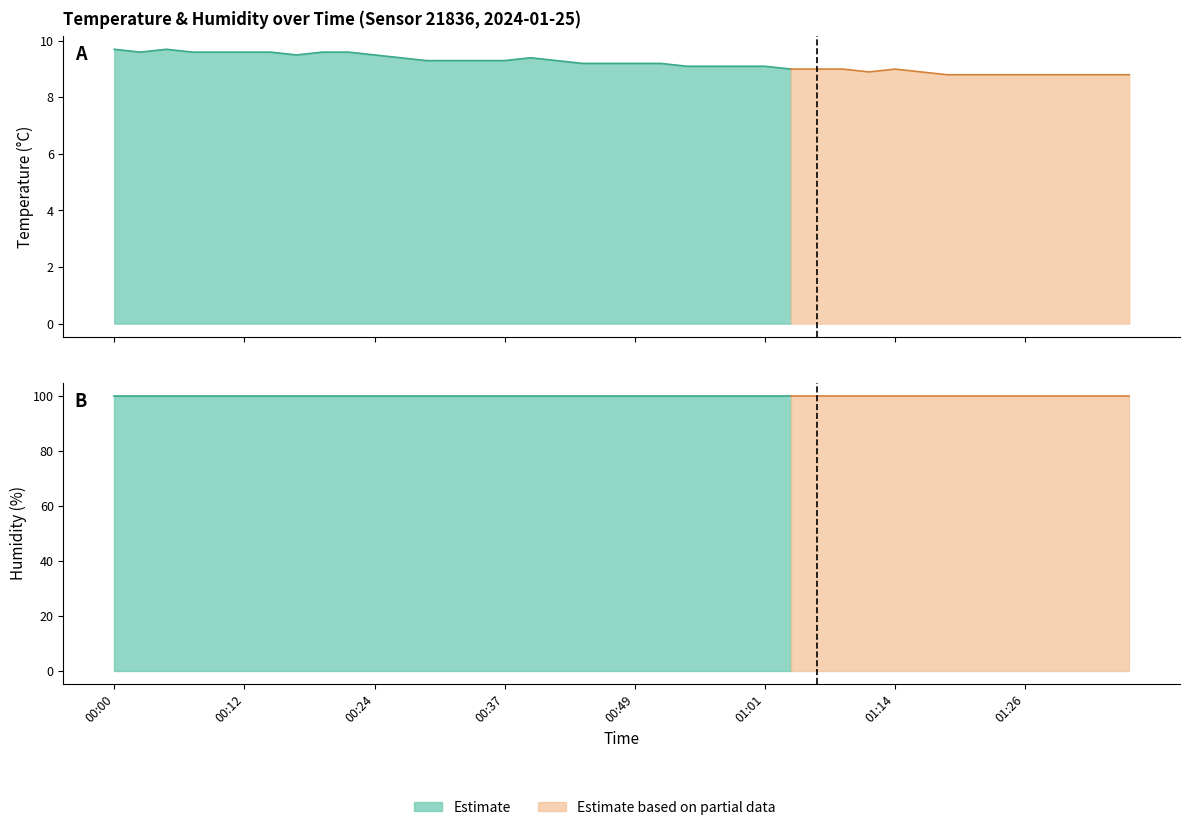

True or false: humidity has more than 1 points higher than both neighbors.

False